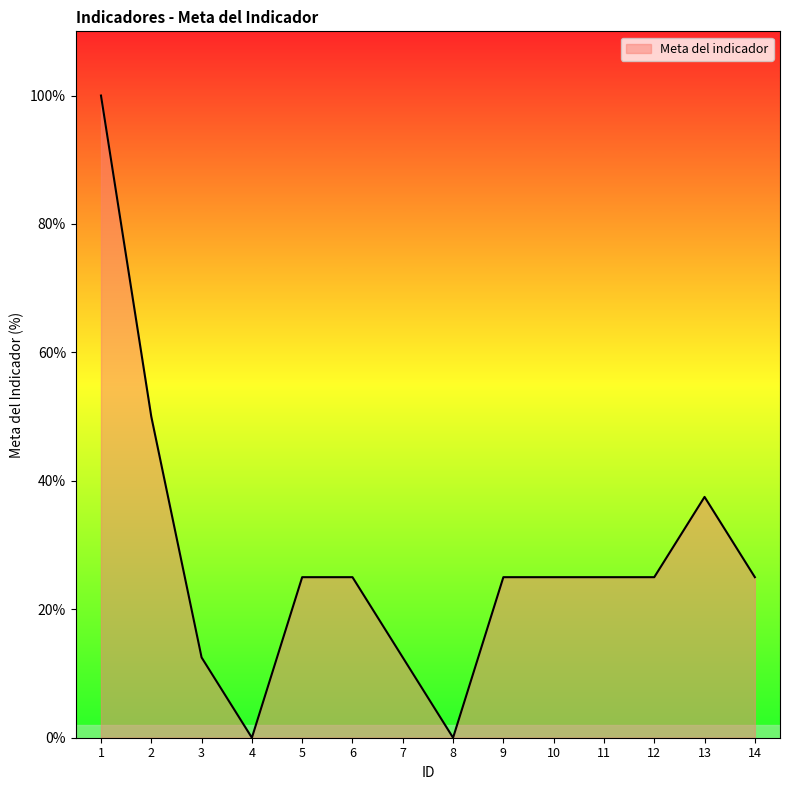

What is the difference between the values at 8 and 6?

25.0